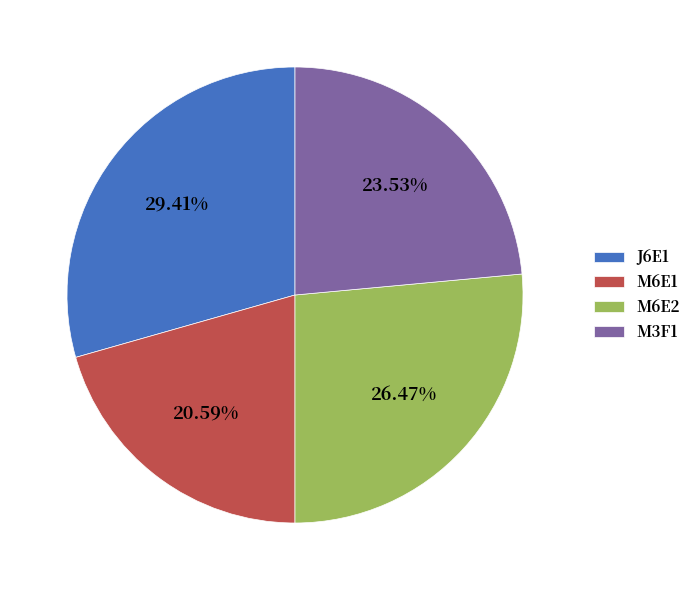

To the nearest percent, what is the combined percentage of M6E2 and M6E1?

47%